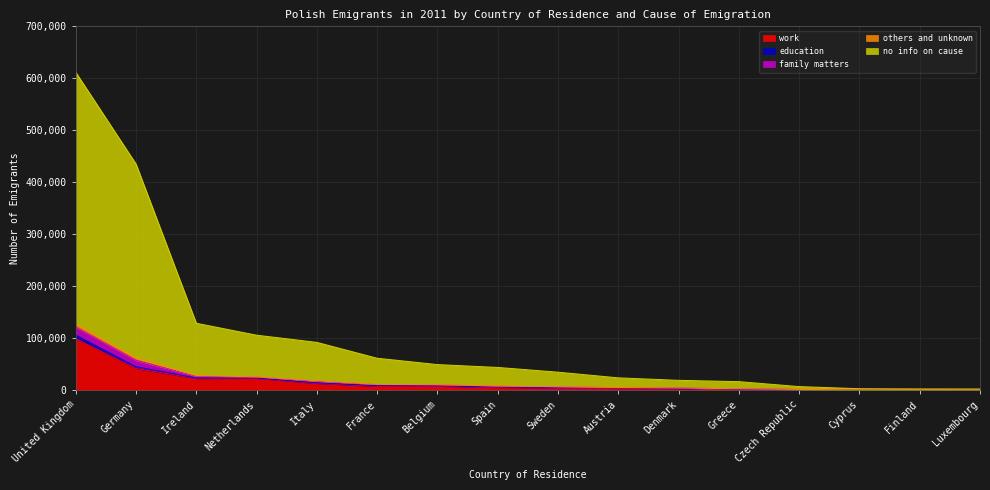

What is the highest value of the work series?

99136